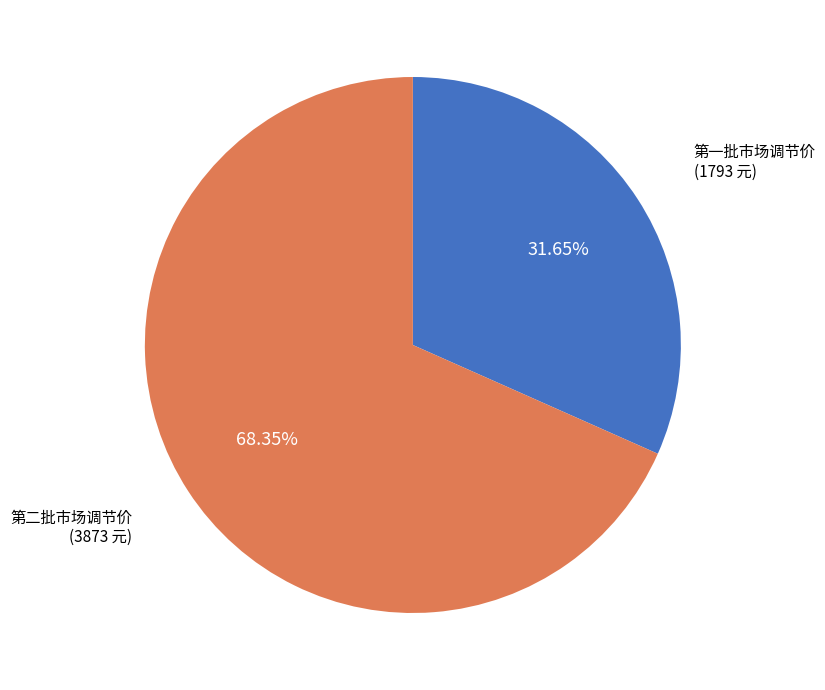

Is there a majority slice in this chart?

Yes